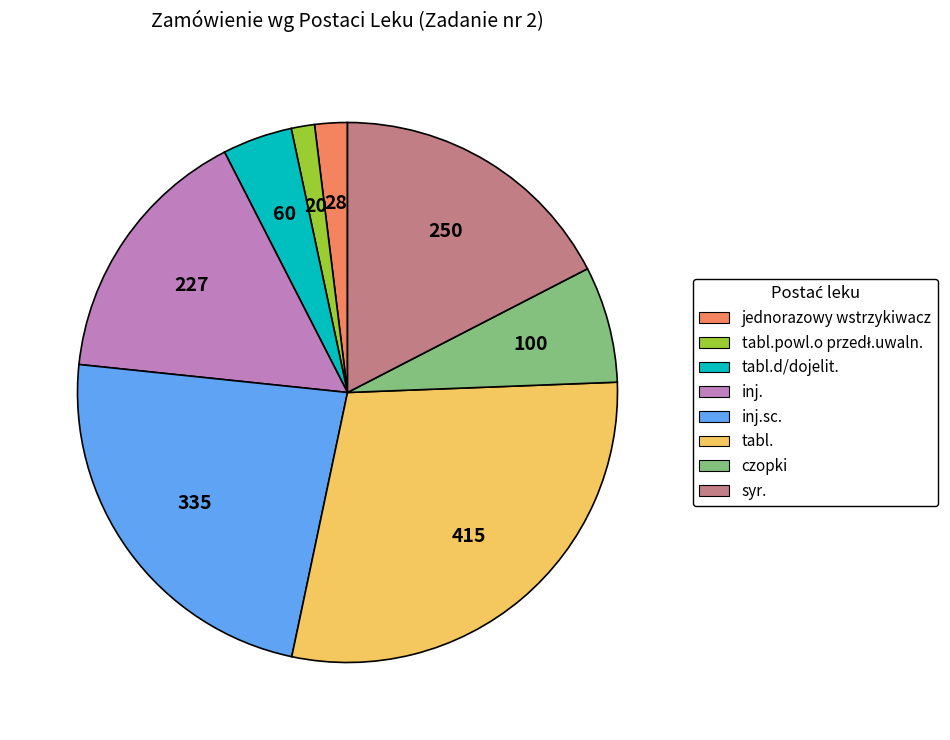

Which has a higher value, tabl. or tabl.d/dojelit.?

tabl.